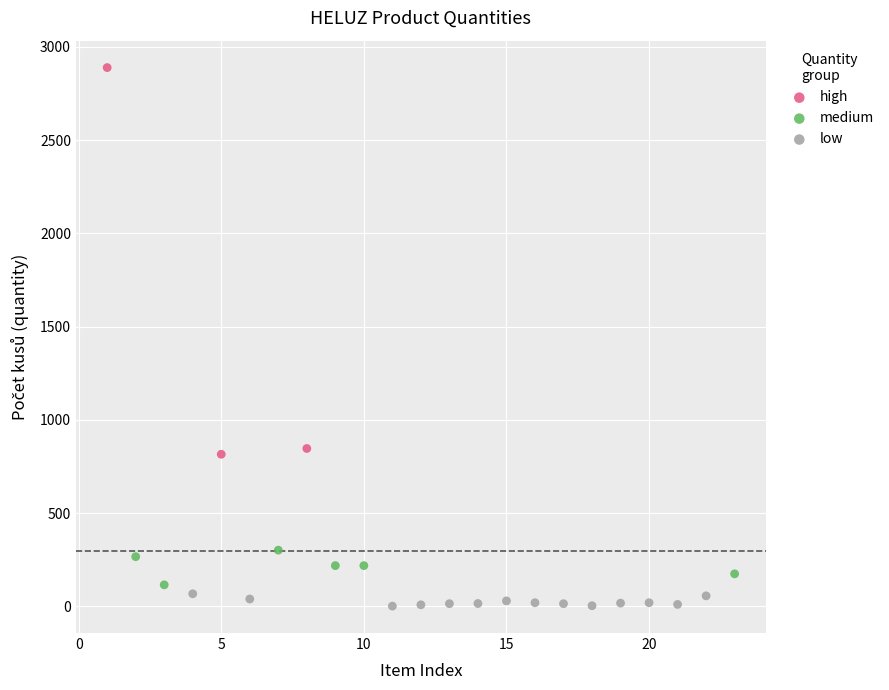

Which series reaches the maximum Y coordinate?

high